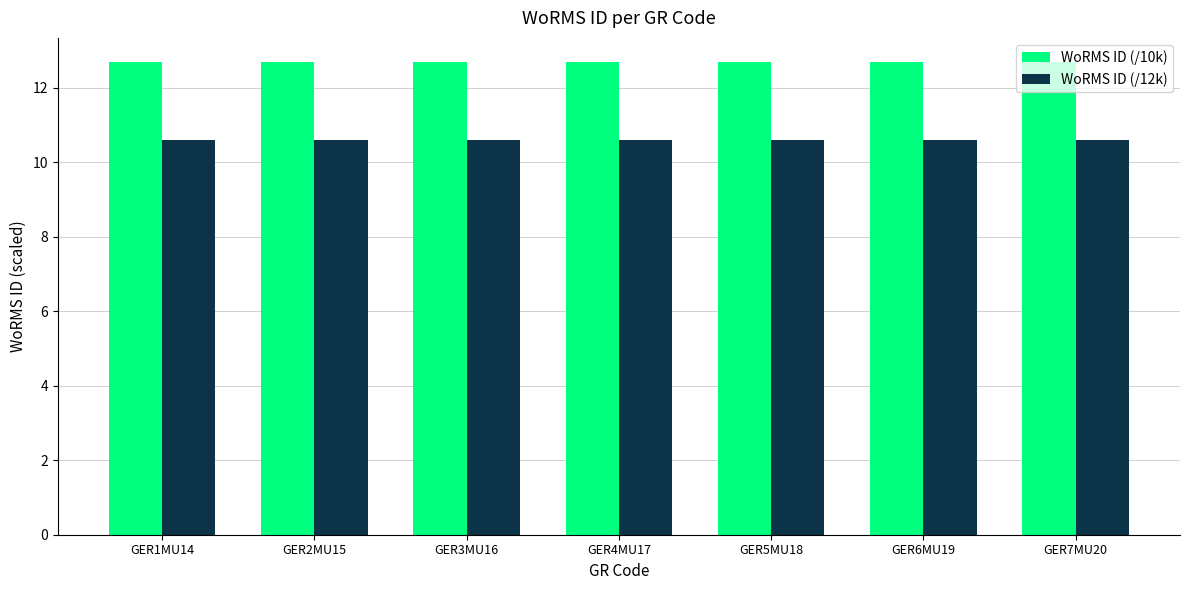

What is the difference between the highest and lowest values at GER3MU16?

2.1